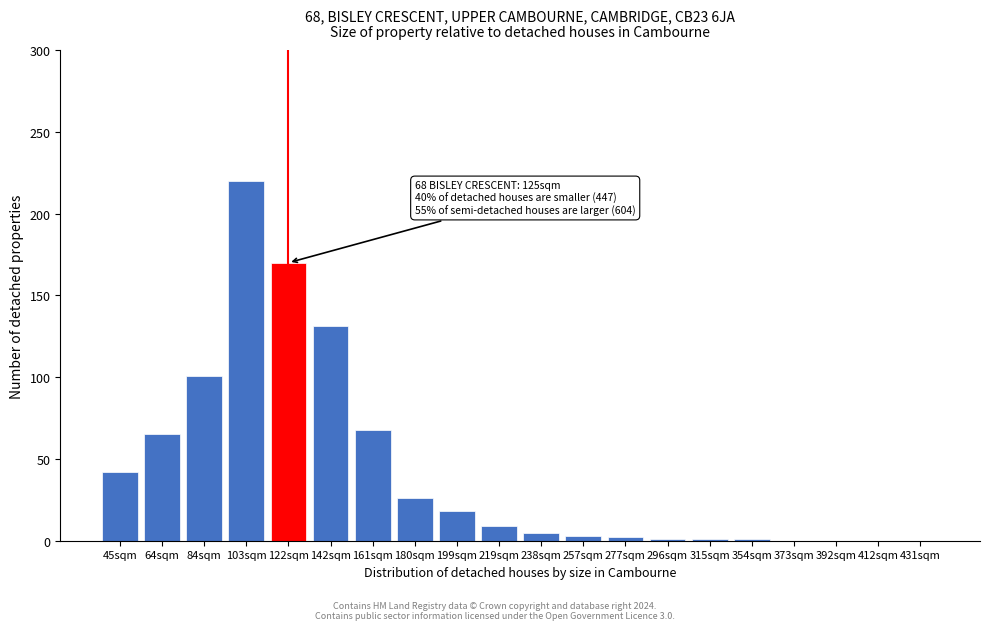

Which has a higher value, 45sqm or 412sqm?

45sqm